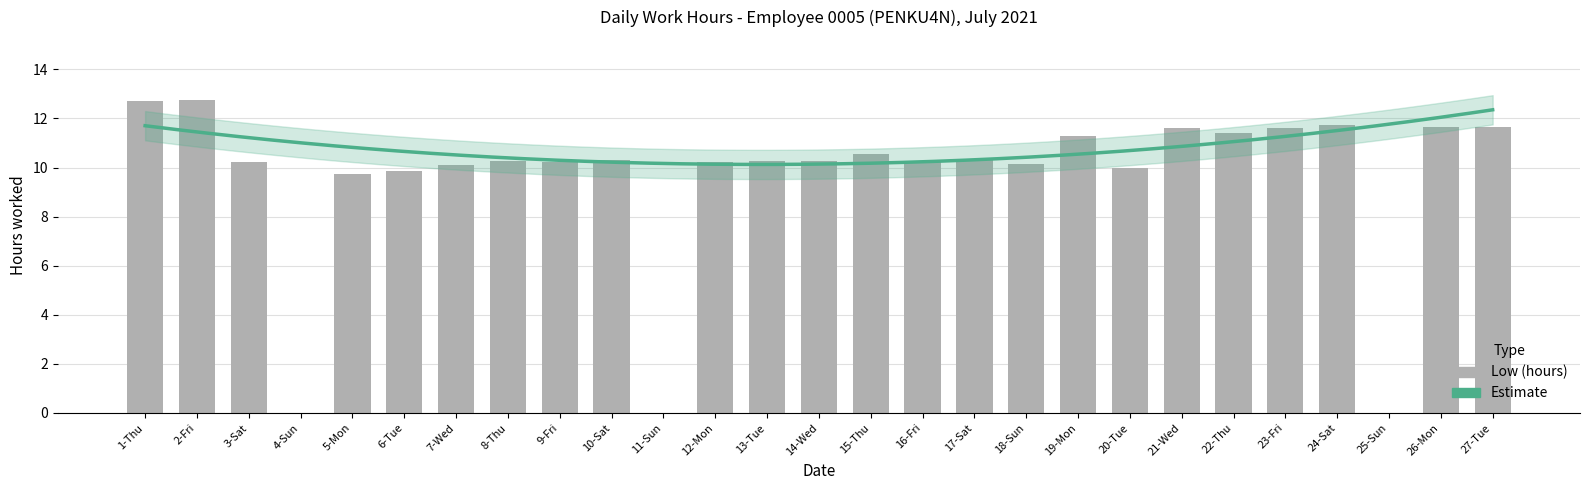

Is it true that the value at 17-Sat is 13.4?

False